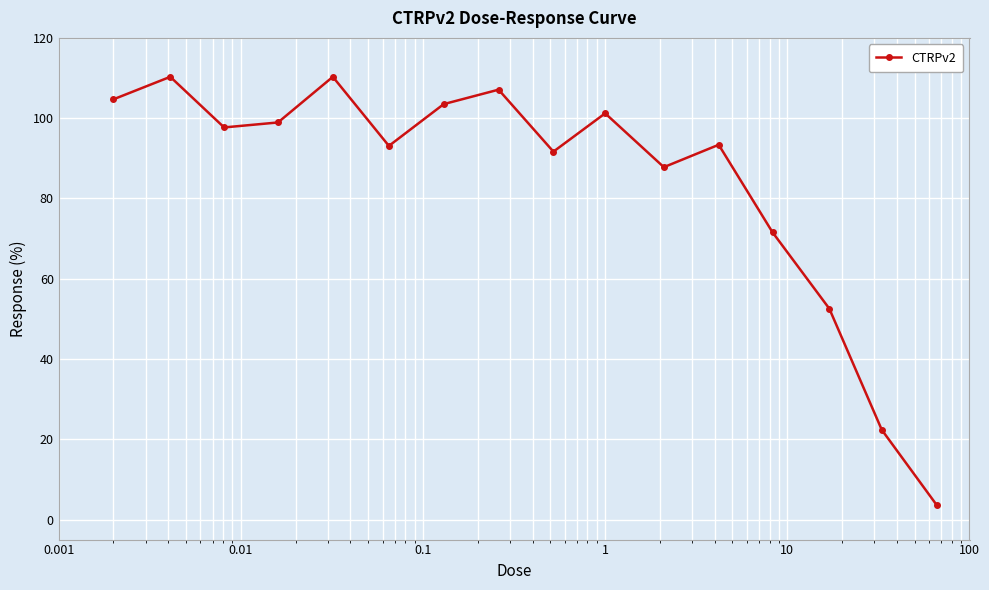

What is the value of the 15th point from the left?

22.3